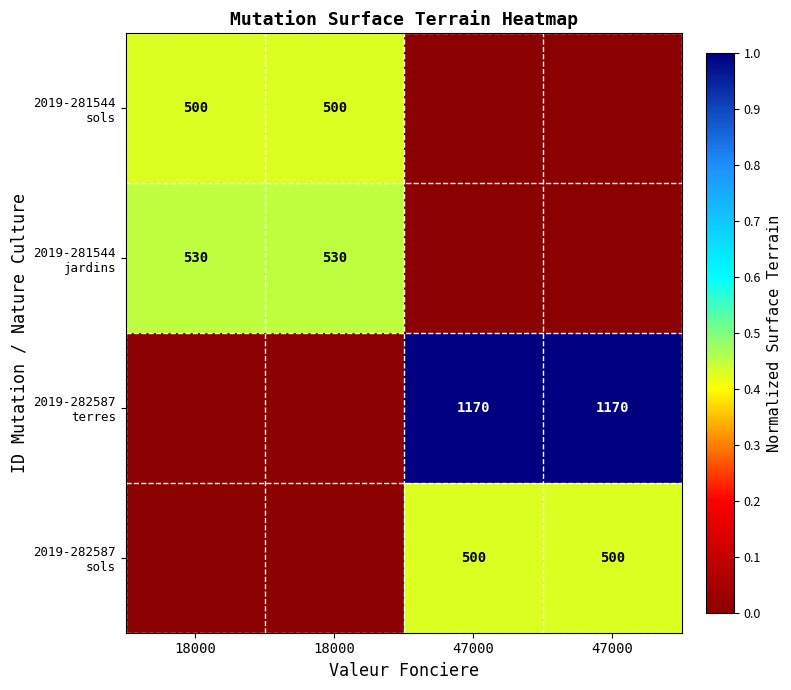

What is the difference between the 2019-281544 sols values at 47000 and 18000?

0.4